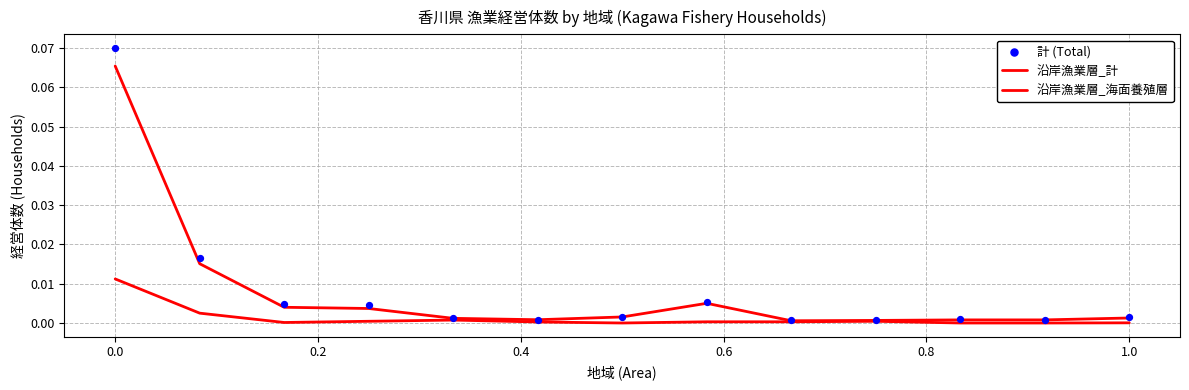

Which series reaches the minimum Y coordinate?

沿岸漁業層_海面養殖層